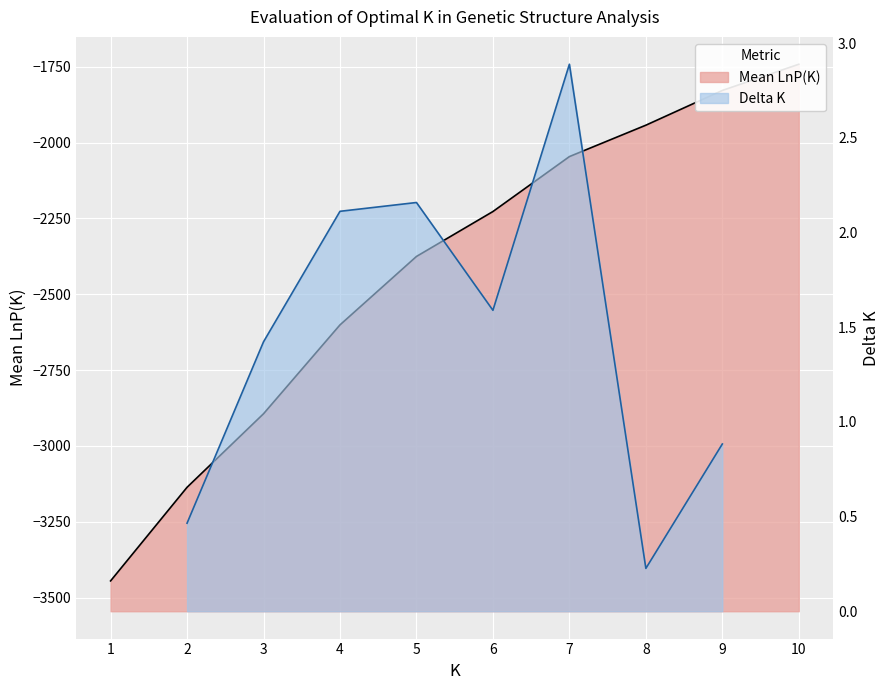

What is the smallest value displayed?

-3445.0